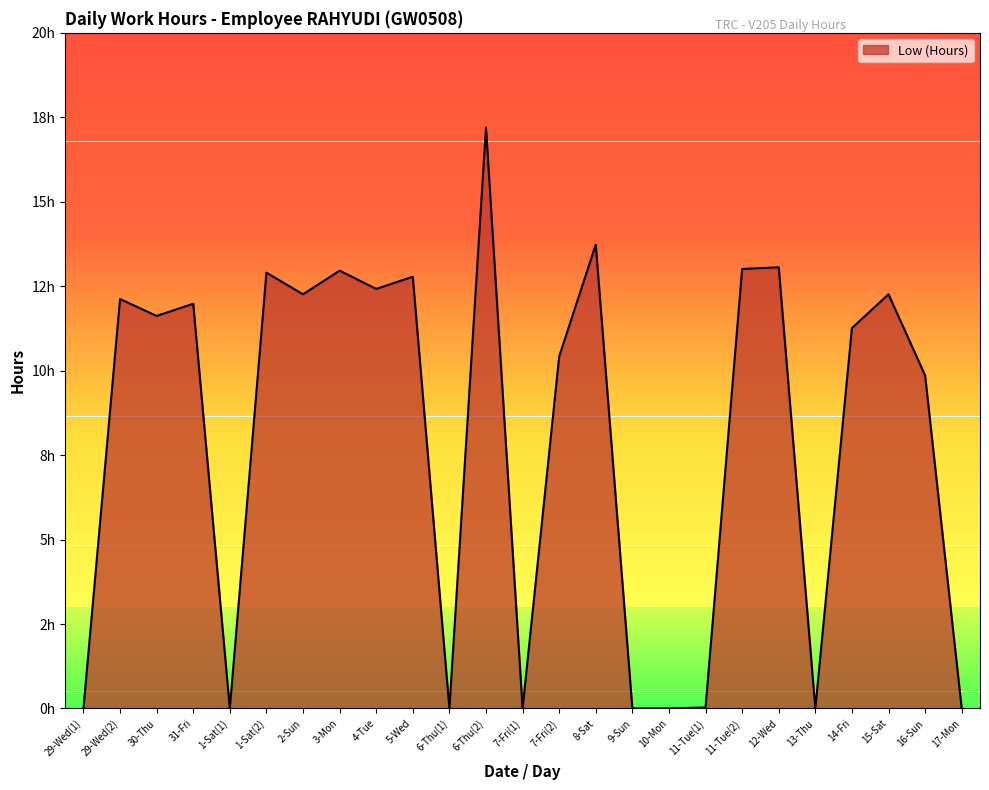

Does the chart display data point markers on the line(s)?

No